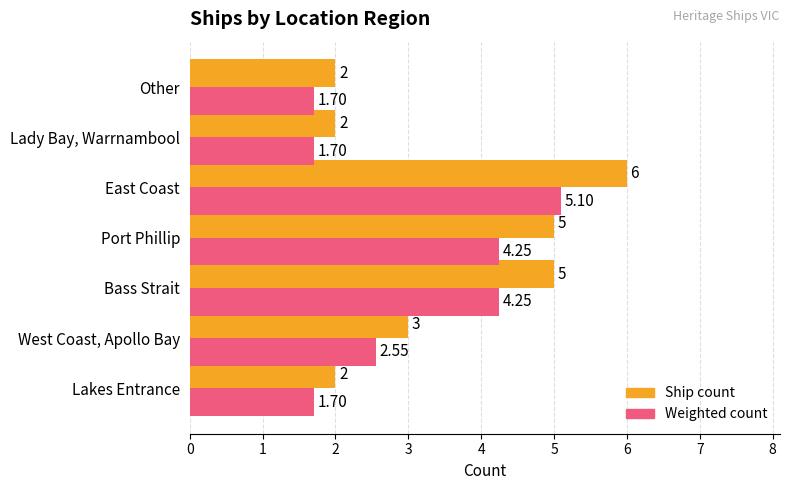

What is the difference between the Ship count values at Other and East Coast?

4.0